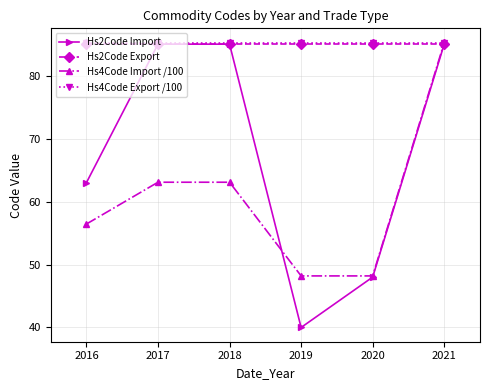

Which category has the lowest value across all series?

2019